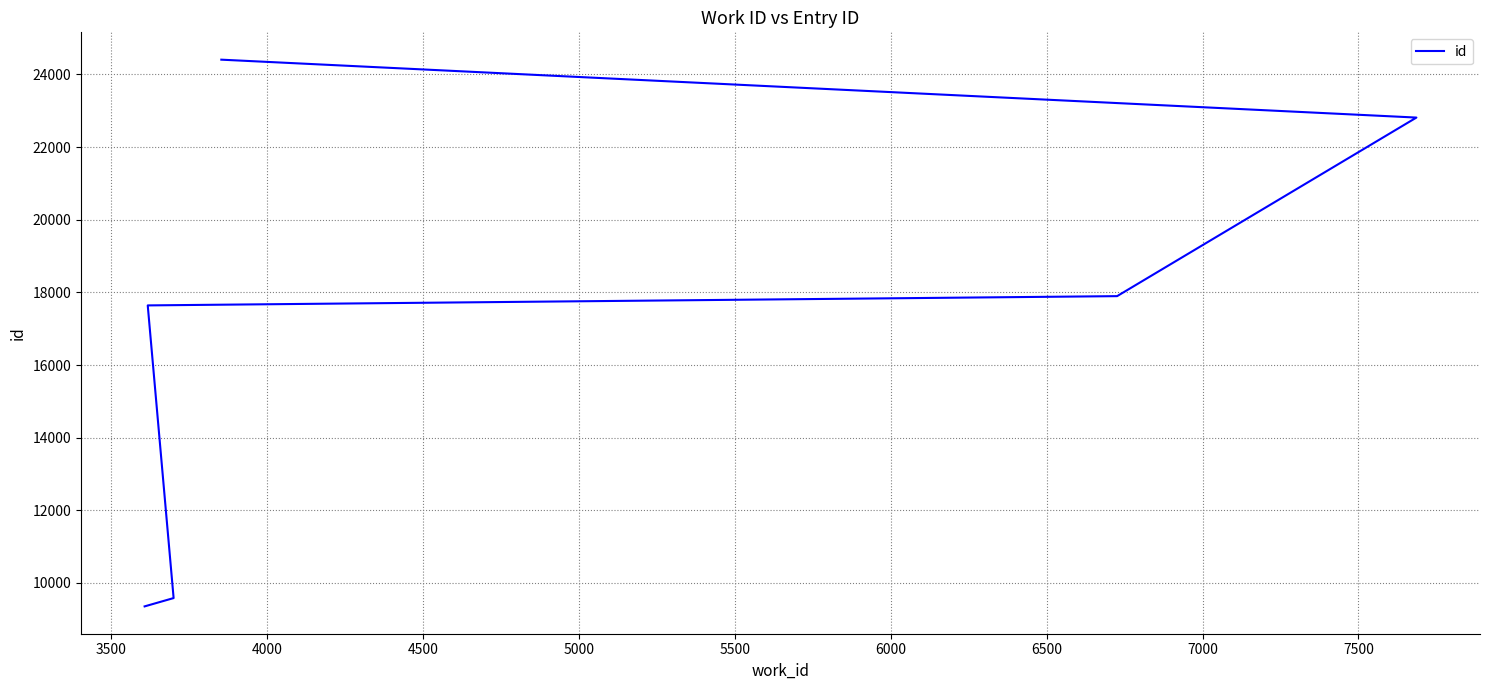

What is the sum of all values?

101700